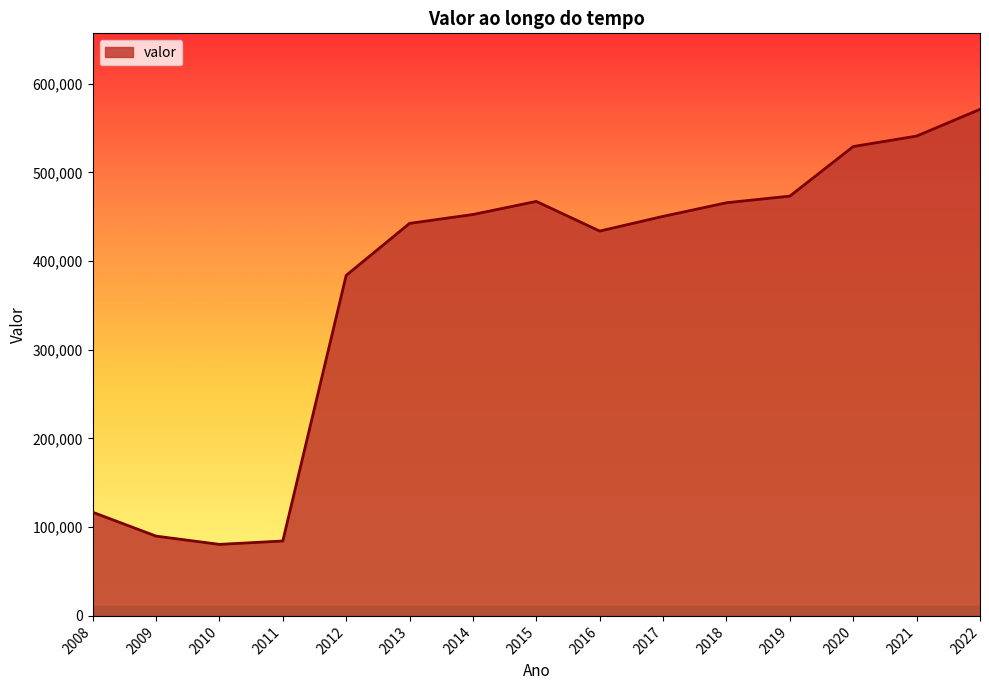

How many lines are shown in the chart?

1